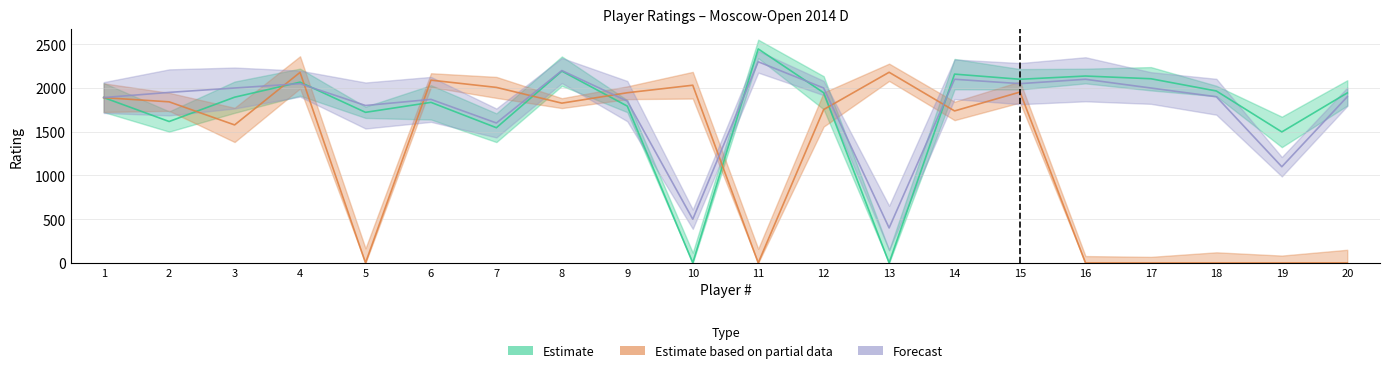

Count the number of data series in this chart.

3